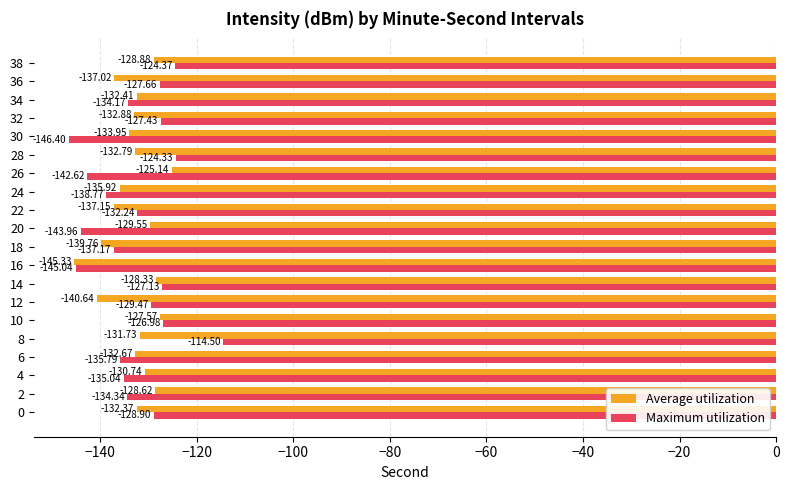

Which series changed the most between 12 and 32?

Average utilization